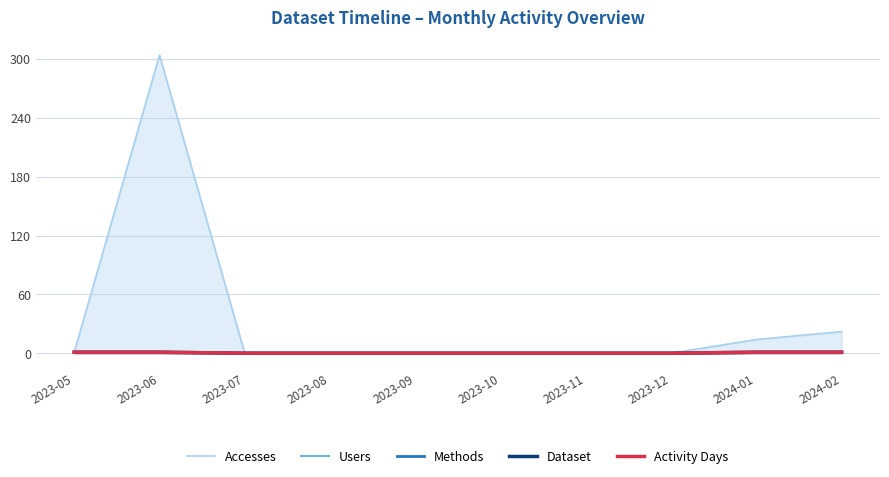

Between 2023-07 and 2024-01, which series saw the biggest shift?

Accesses